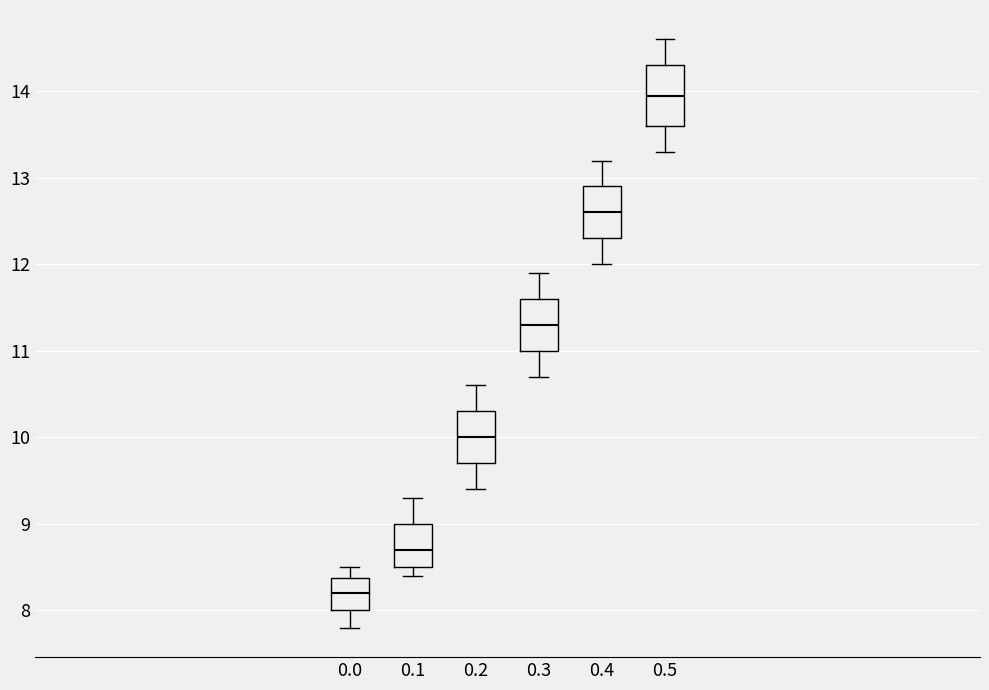

Reading left to right, transcribe this box plot: for each box, give where its median line is, the range the box spans, and where its two whiskers end, as read against the y-axis. The values are not printed on the chart, so give them approximately, as read against the axis.

0.0: median 8.2, box 8.0 to 8.4, whiskers 7.8 to 8.5
0.1: median 8.7, box 8.5 to 9.0, whiskers 8.4 to 9.3
0.2: median 10.0, box 9.7 to 10.3, whiskers 9.4 to 10.6
0.3: median 11.3, box 11.0 to 11.6, whiskers 10.7 to 11.9
0.4: median 12.6, box 12.3 to 12.9, whiskers 12.0 to 13.2
0.5: median 14.0, box 13.6 to 14.3, whiskers 13.3 to 14.6